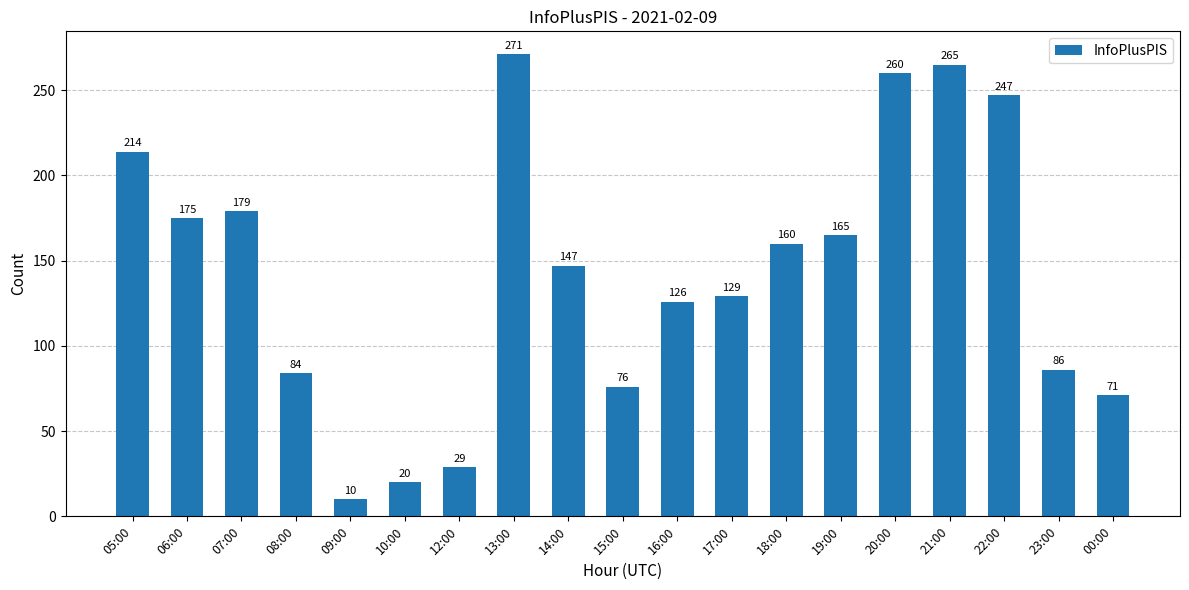

What is the minimum value shown in the chart?

10